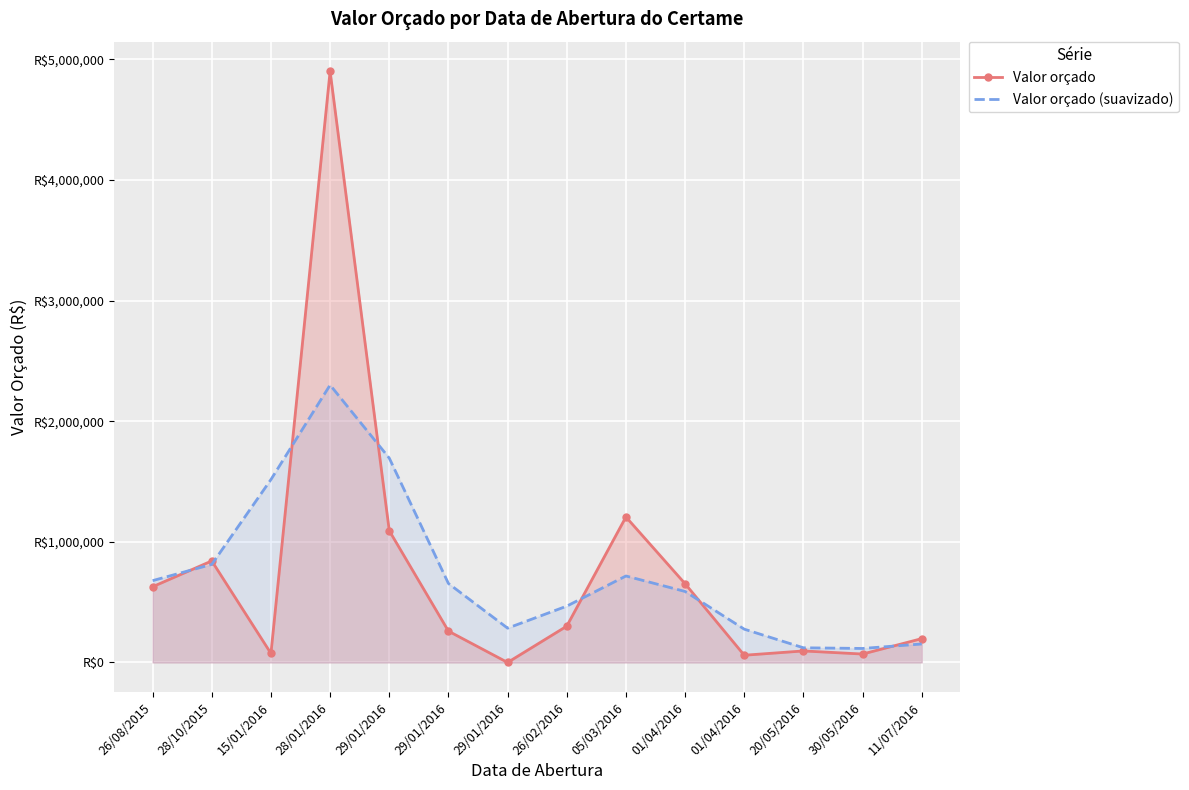

The Valor orçado (suavizado) series shows 761432.2 at 26/02/2016. True or false?

False